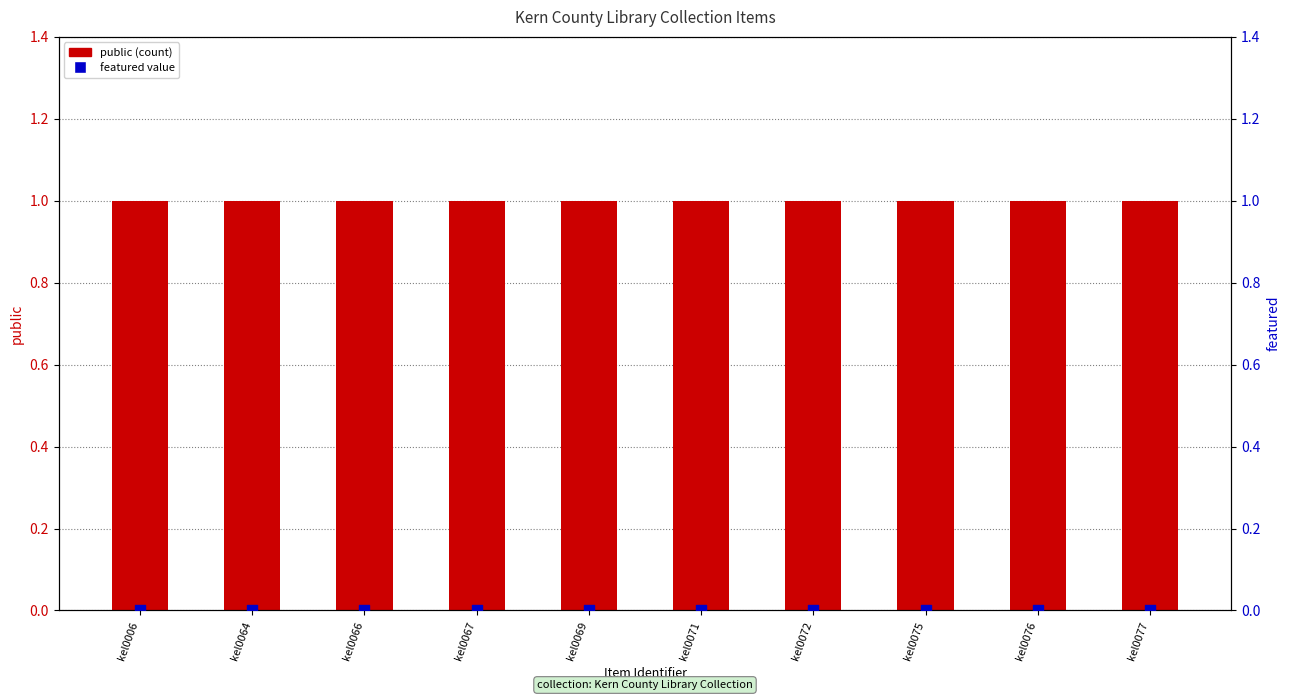

Which series contains the highest Y value?

public